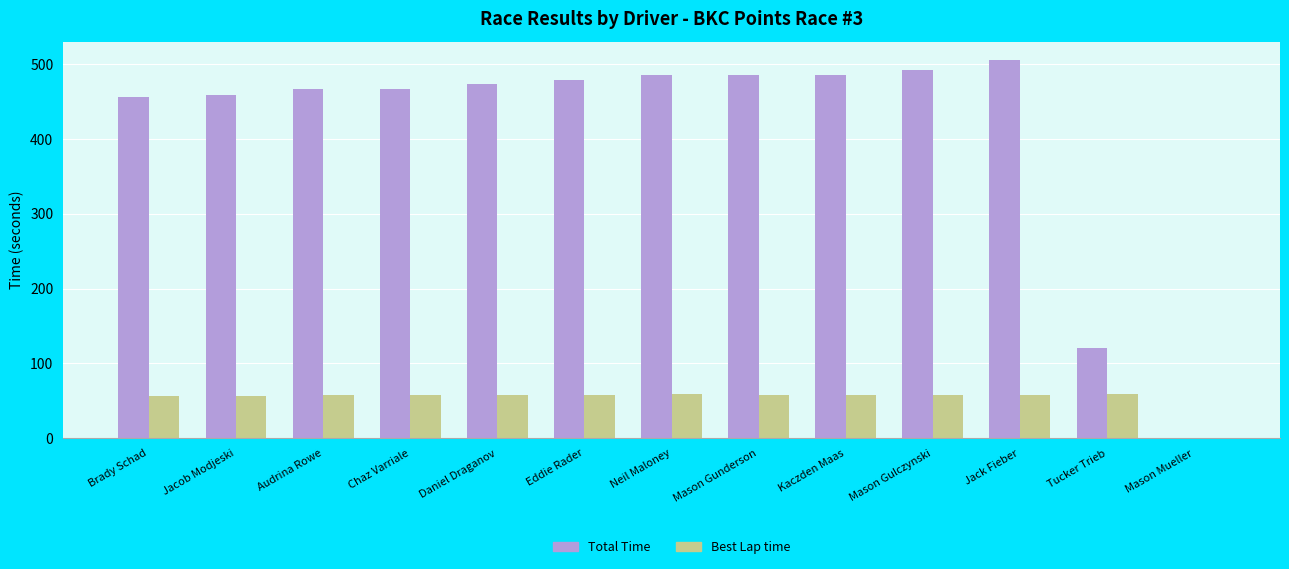

What are all the series names shown in the legend?

Total Time, Best Lap time